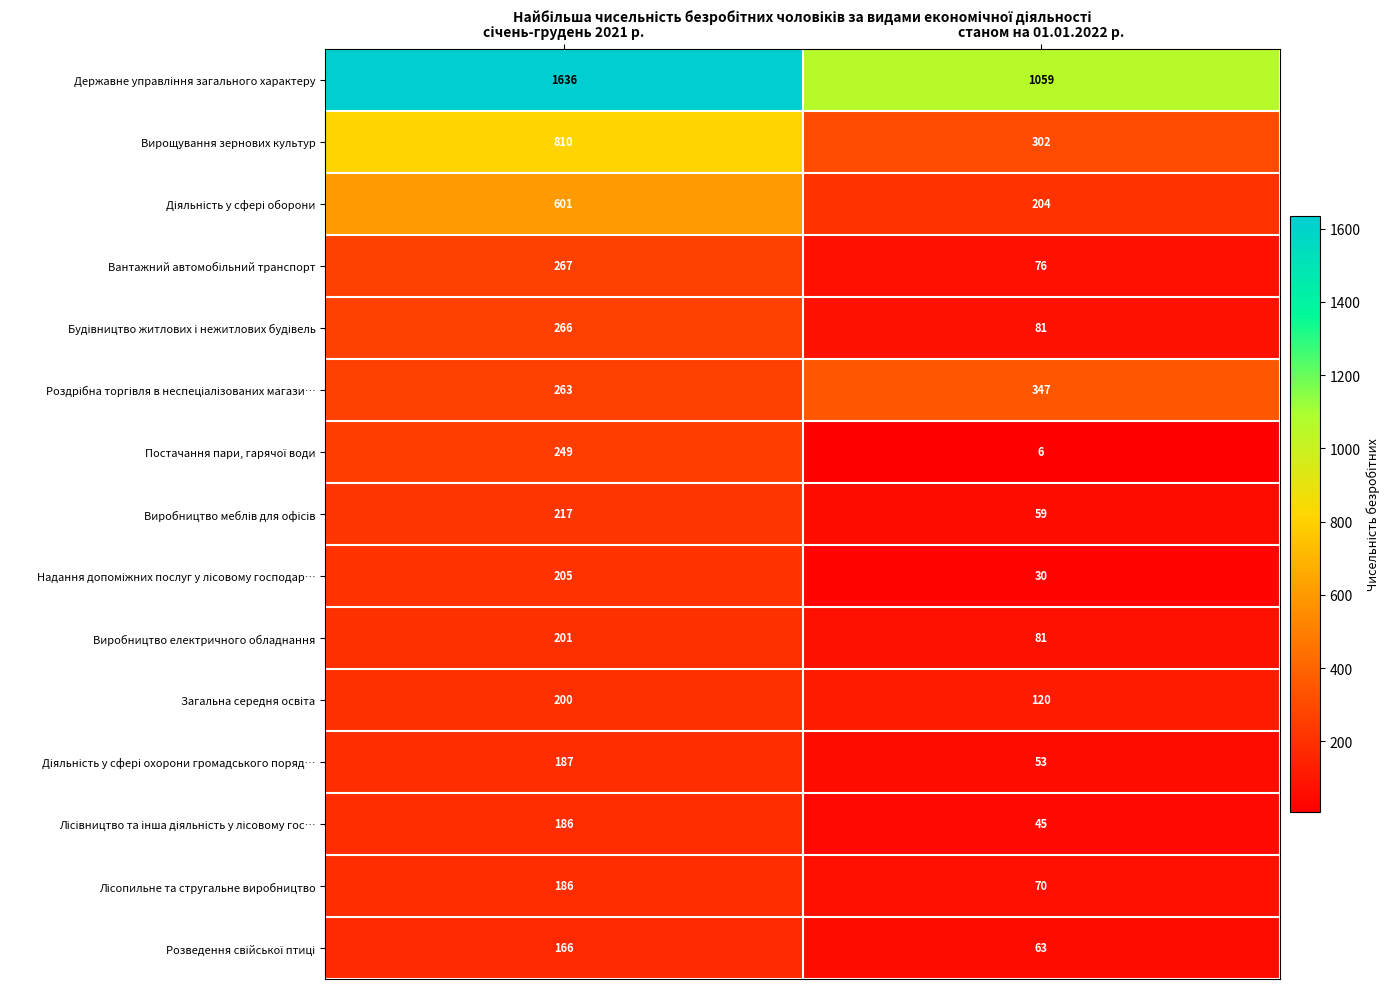

The Вирощування зернових культур series shows 302 at станом на 01.01.2022 р.. True or false?

True